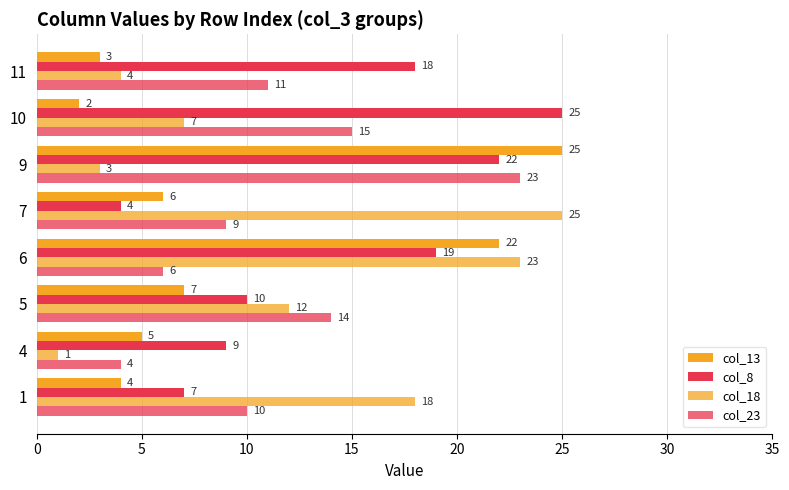

How many data points in col_23 are less than 11?

4